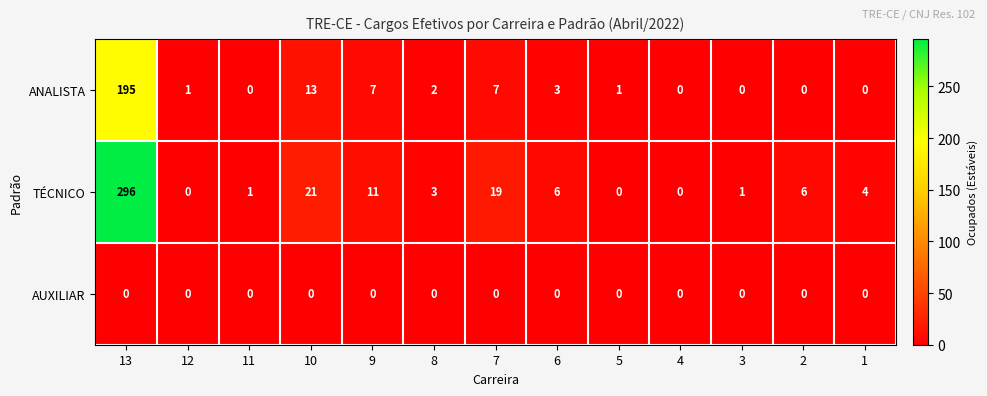

List the series in order of their peak value, lowest first.

AUXILIAR, ANALISTA, TÉCNICO